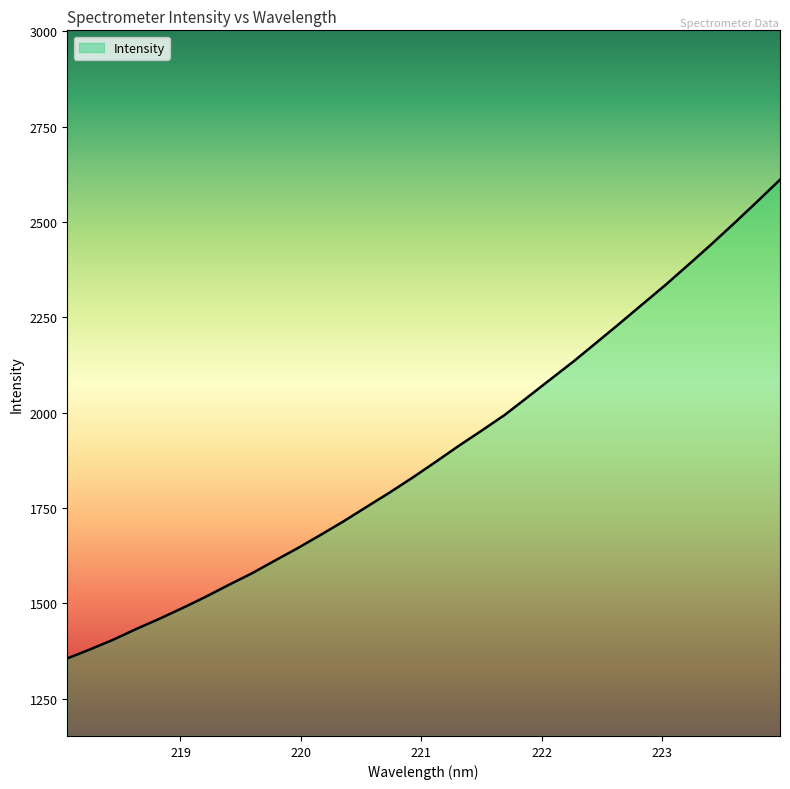

Does the chart display data point markers on the line(s)?

No